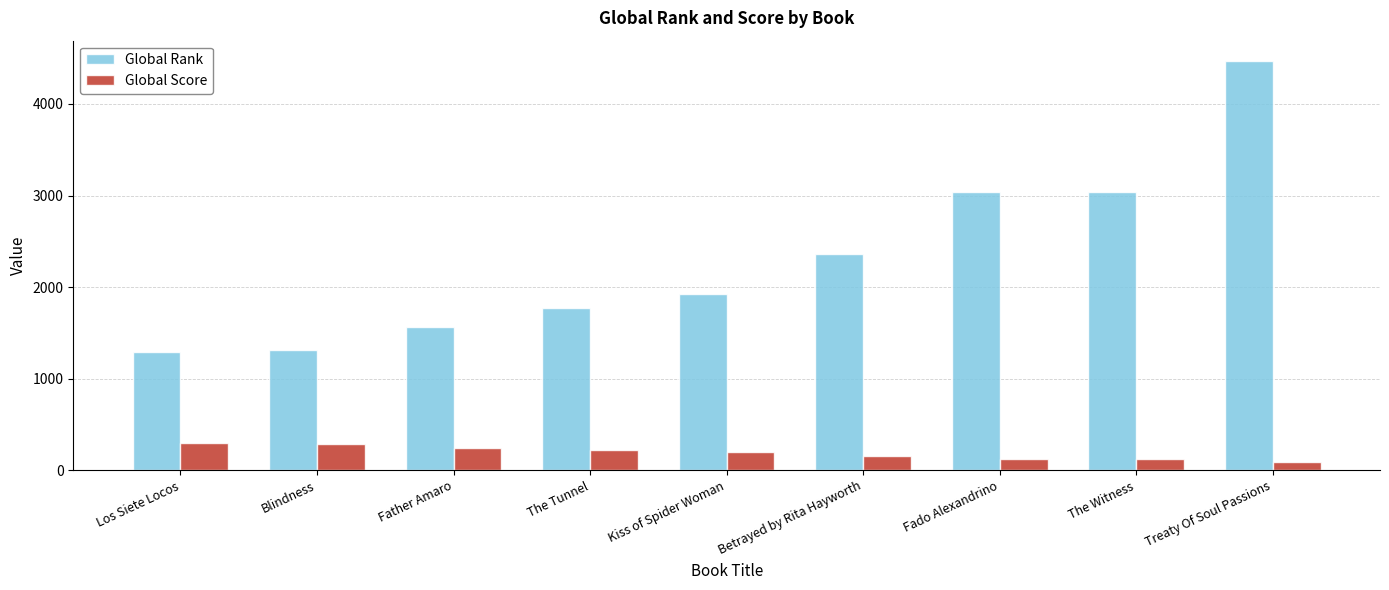

At which category is the sum across all series the highest?

Treaty Of Soul Passions